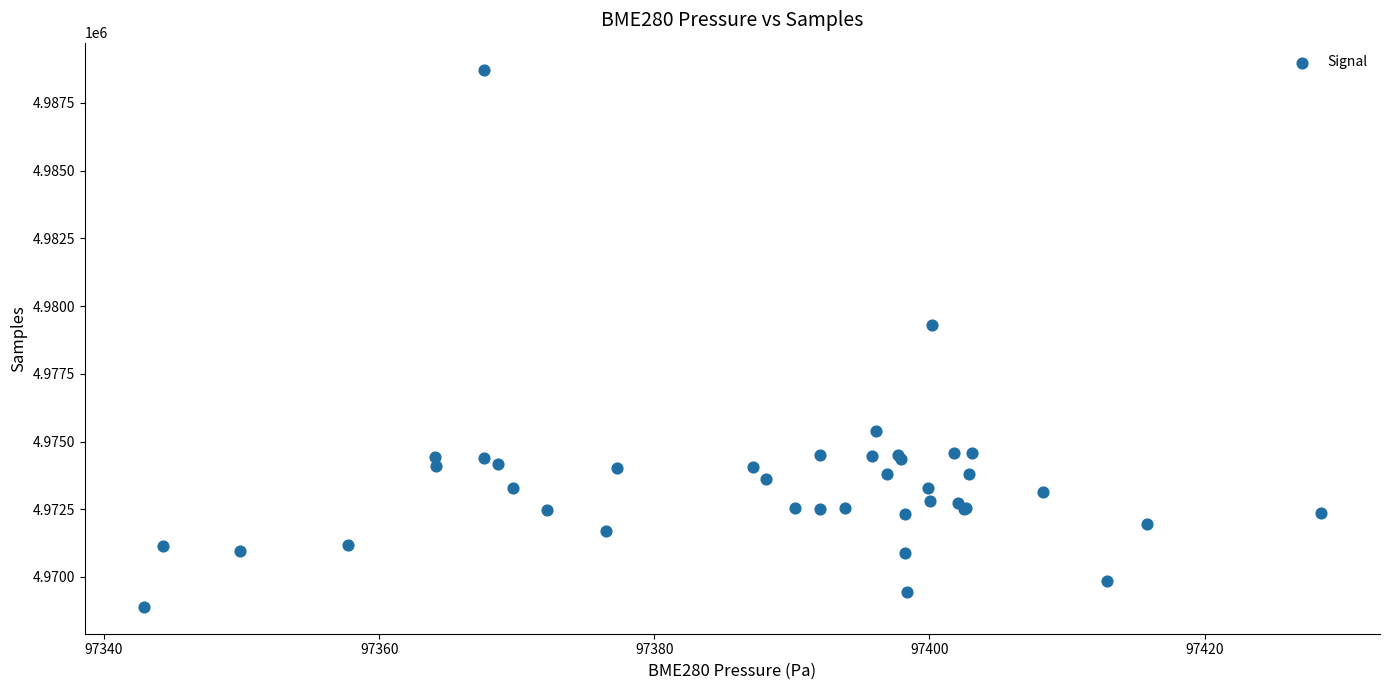

What Y value in the scatter plot is closest to 4978815?

4979285